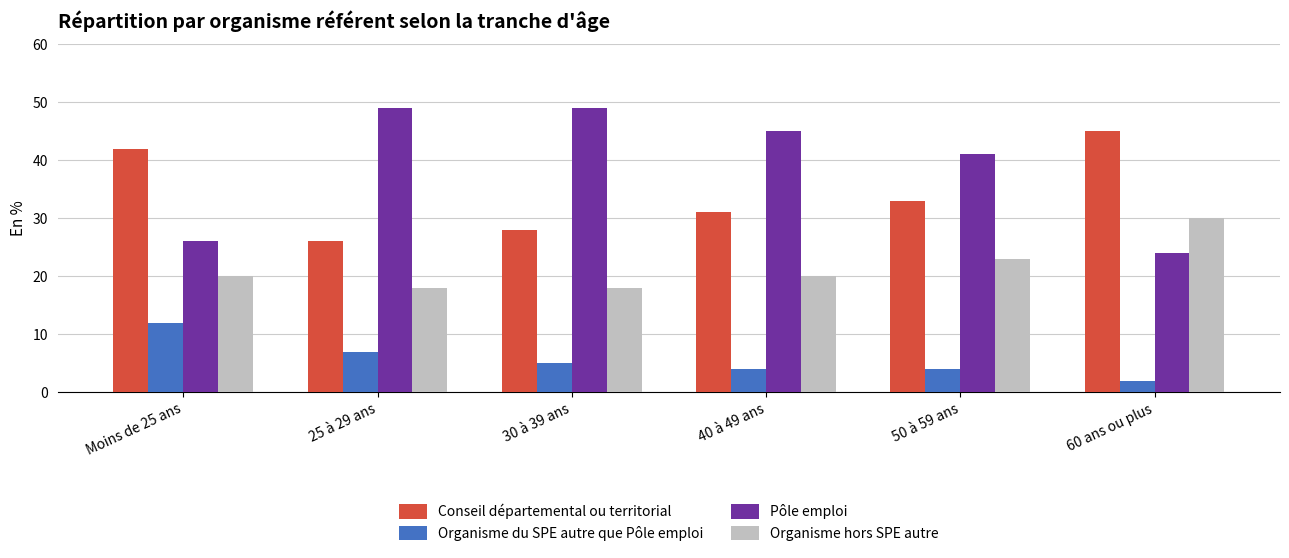

At how many categories does at least one series exceed 13?

6